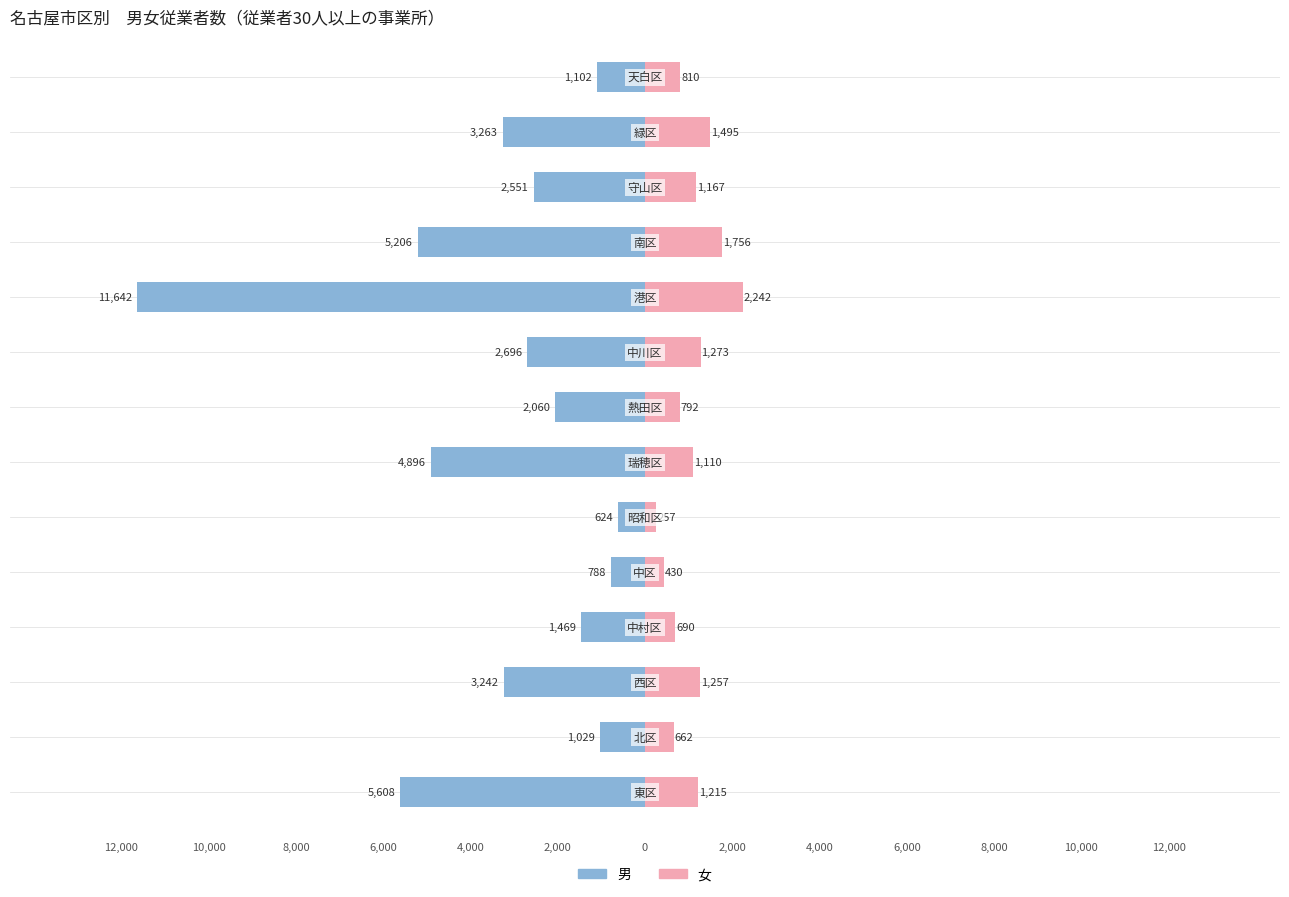

Rank the series at −10000 from highest to lowest value.

女, 男